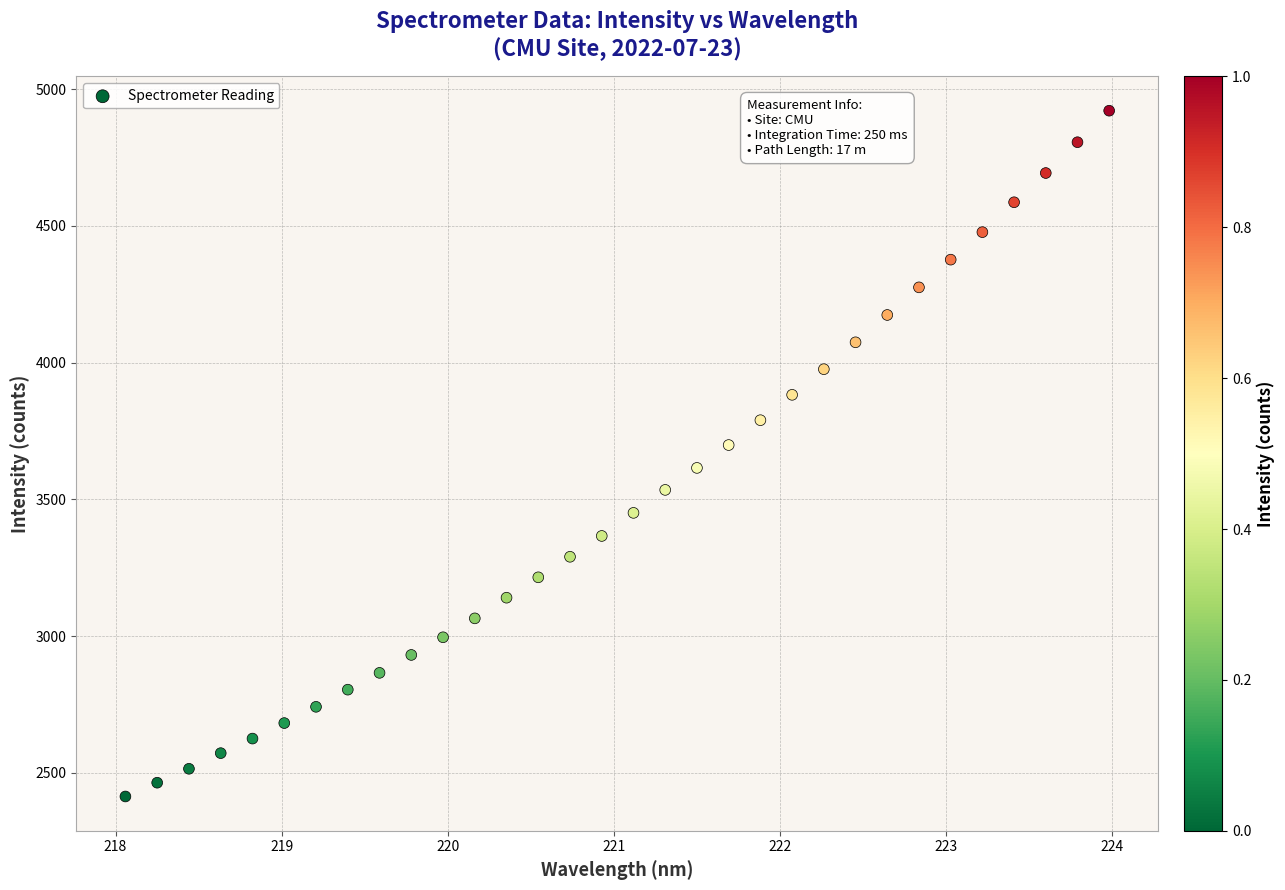

What is the range of Y values (max minus min)?

2507.4